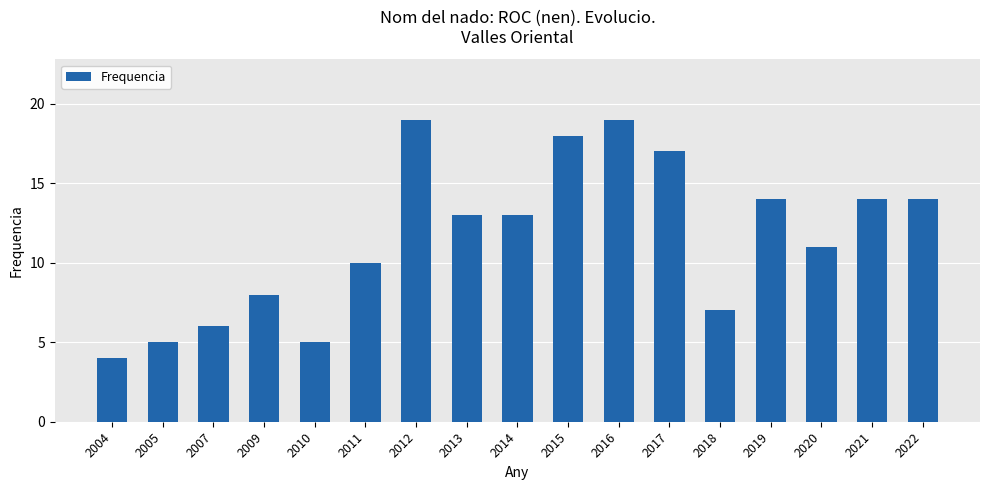

What is the value of the 11th bar from the left?

19